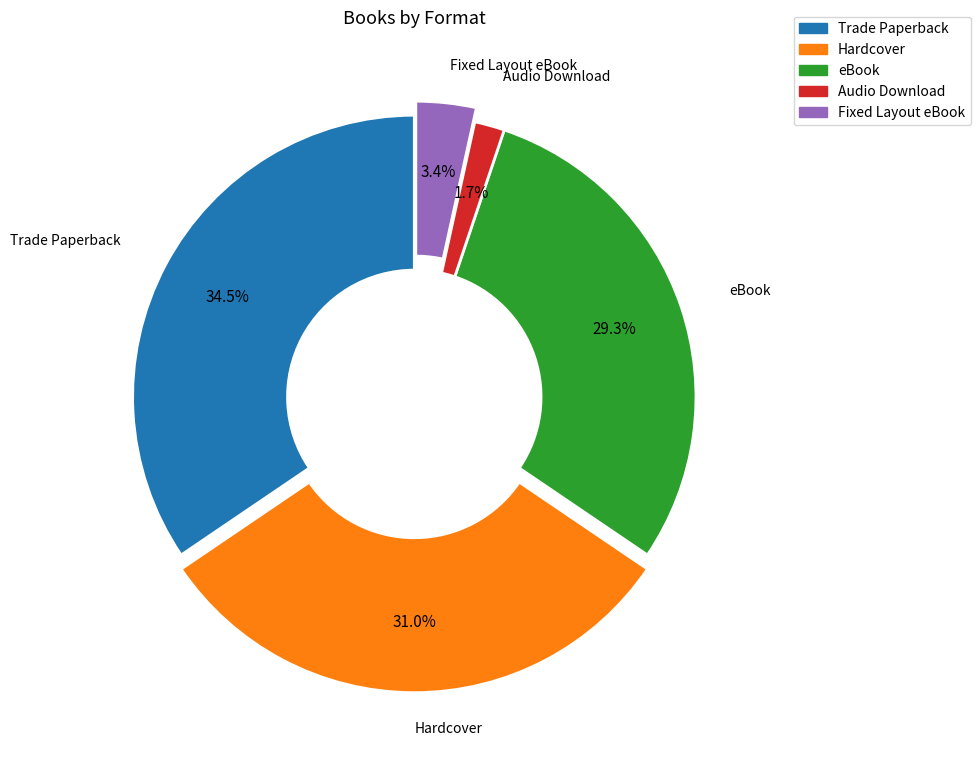

What portion of the pie excludes eBook?

70.7%